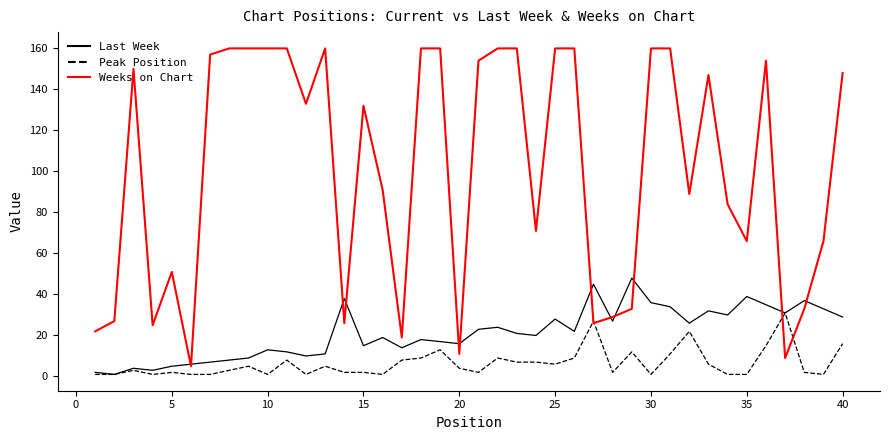

Count the number of data series in this chart.

3